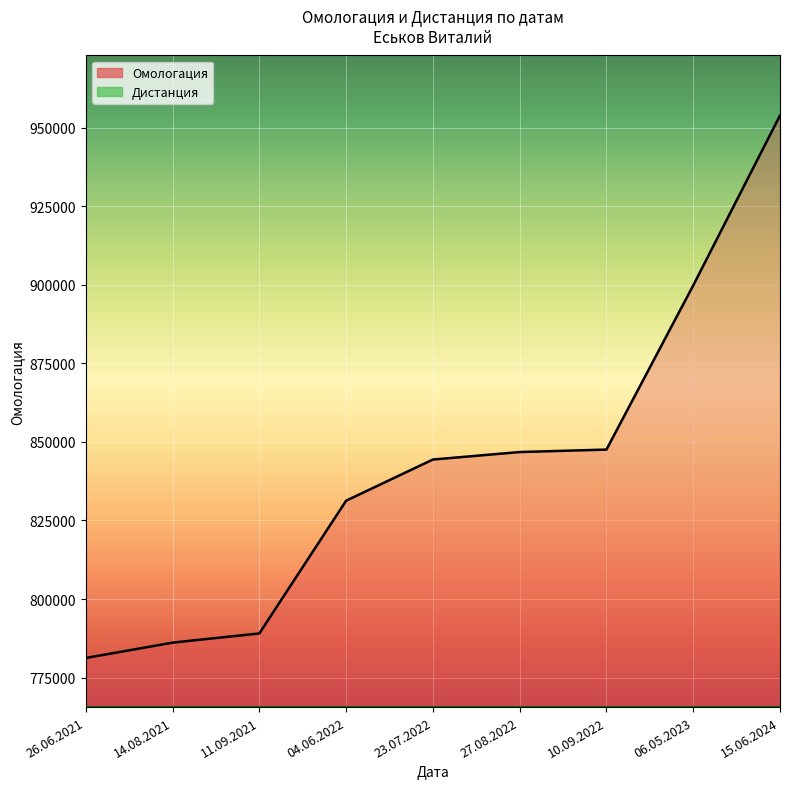

The value at 11.09.2021 is 1354743. True or false?

False